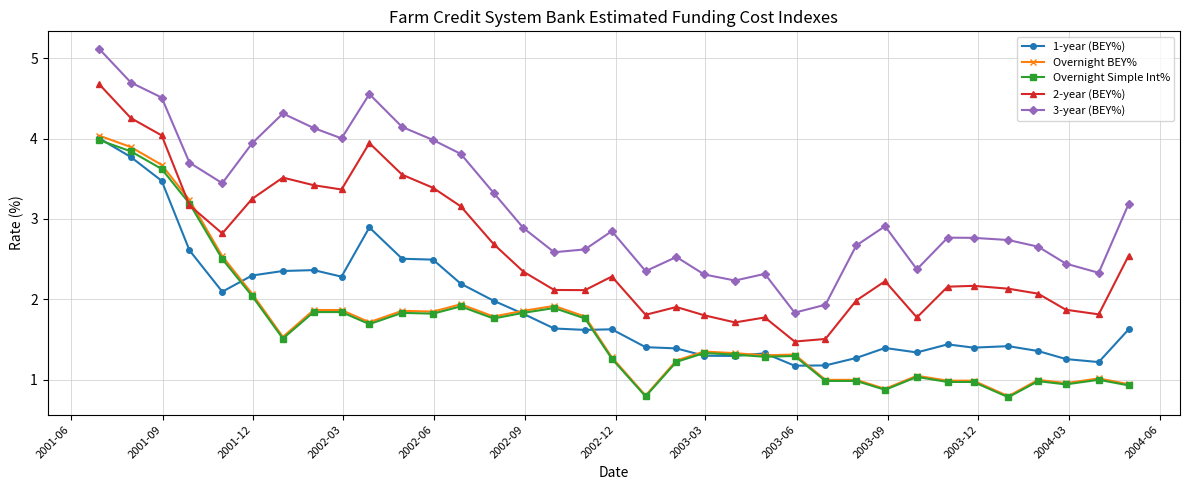

Which series has the largest total across all categories?

3-year (BEY%)